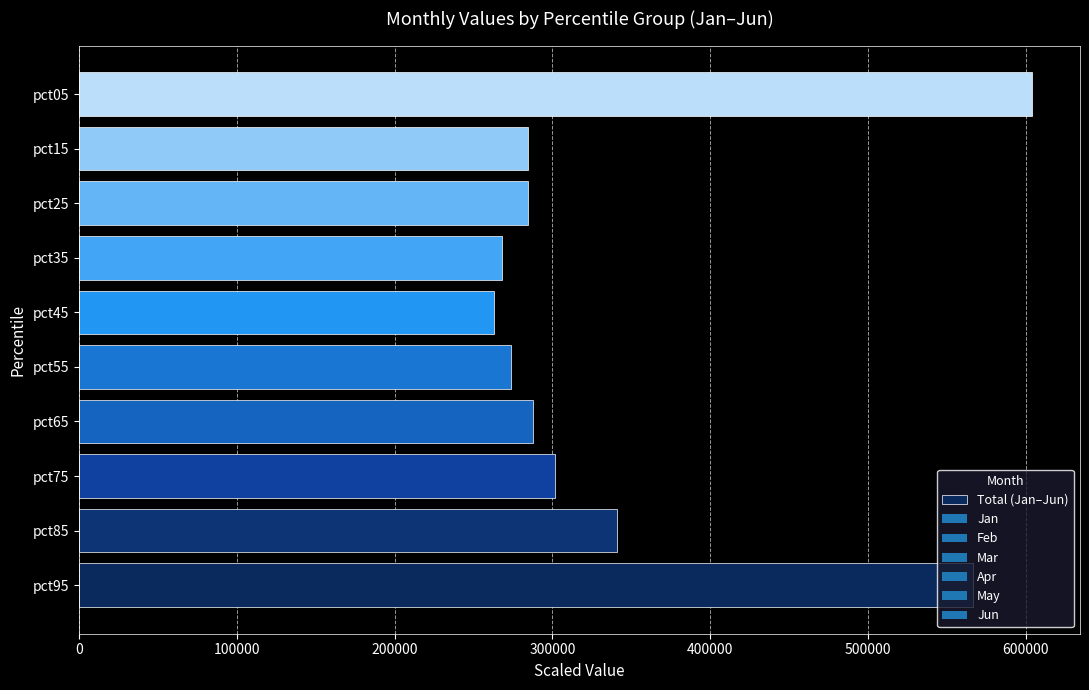

What is the difference between the values at pct95 and pct75?

264498.7